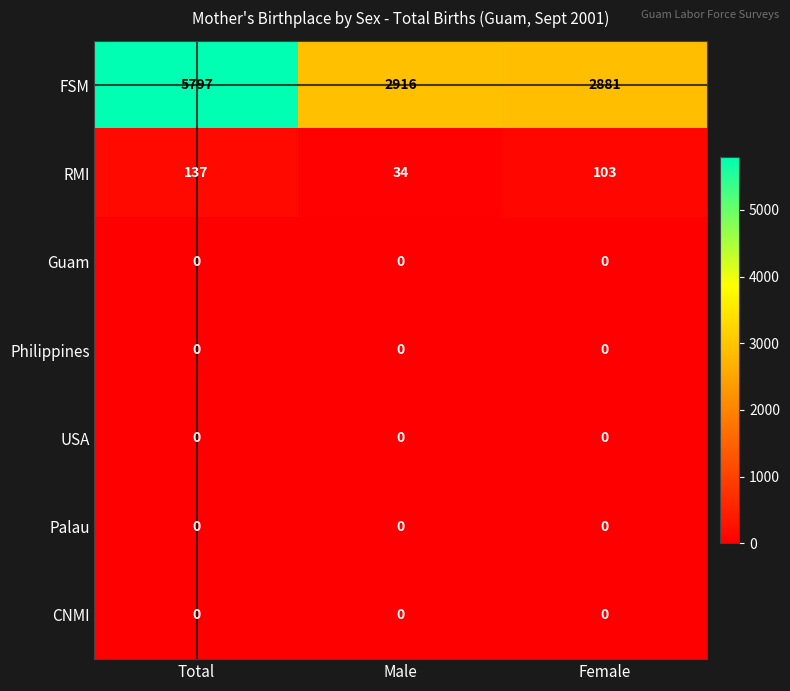

At which label does RMI first exceed 103?

Total